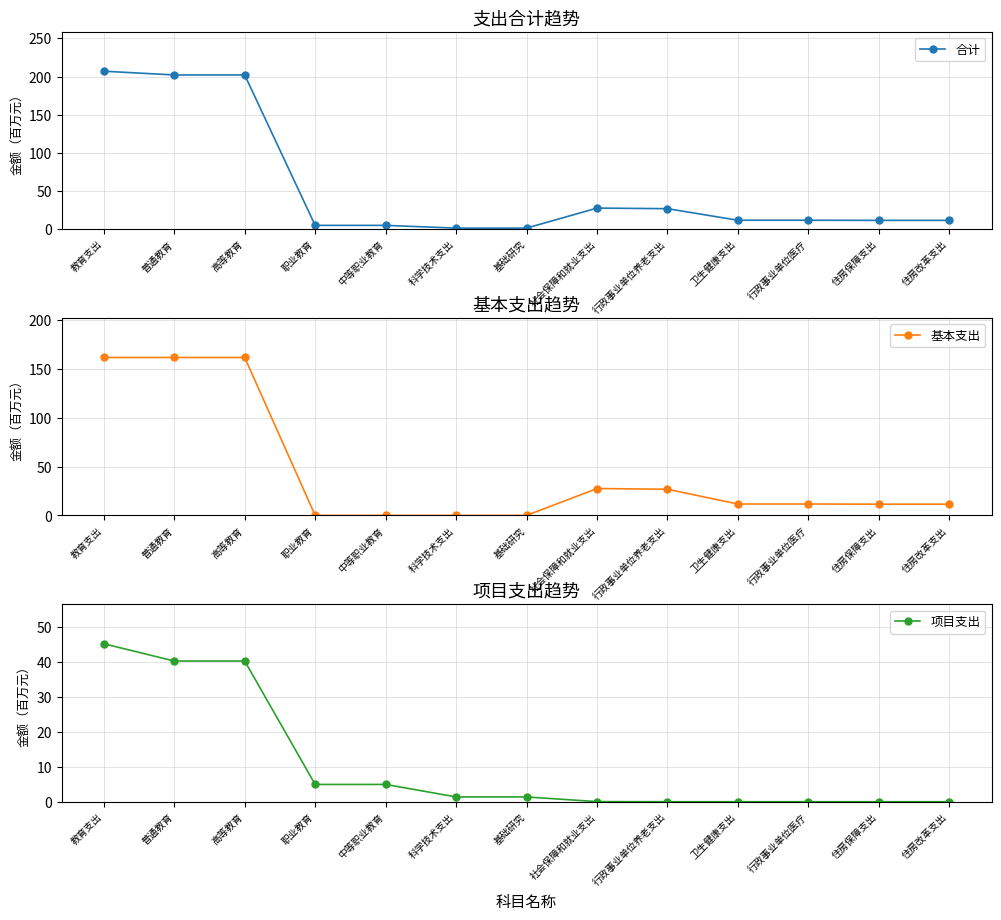

Is the value of 合计 at 中等职业教育 greater than the value of 项目支出 at 行政事业单位养老支出?

Yes